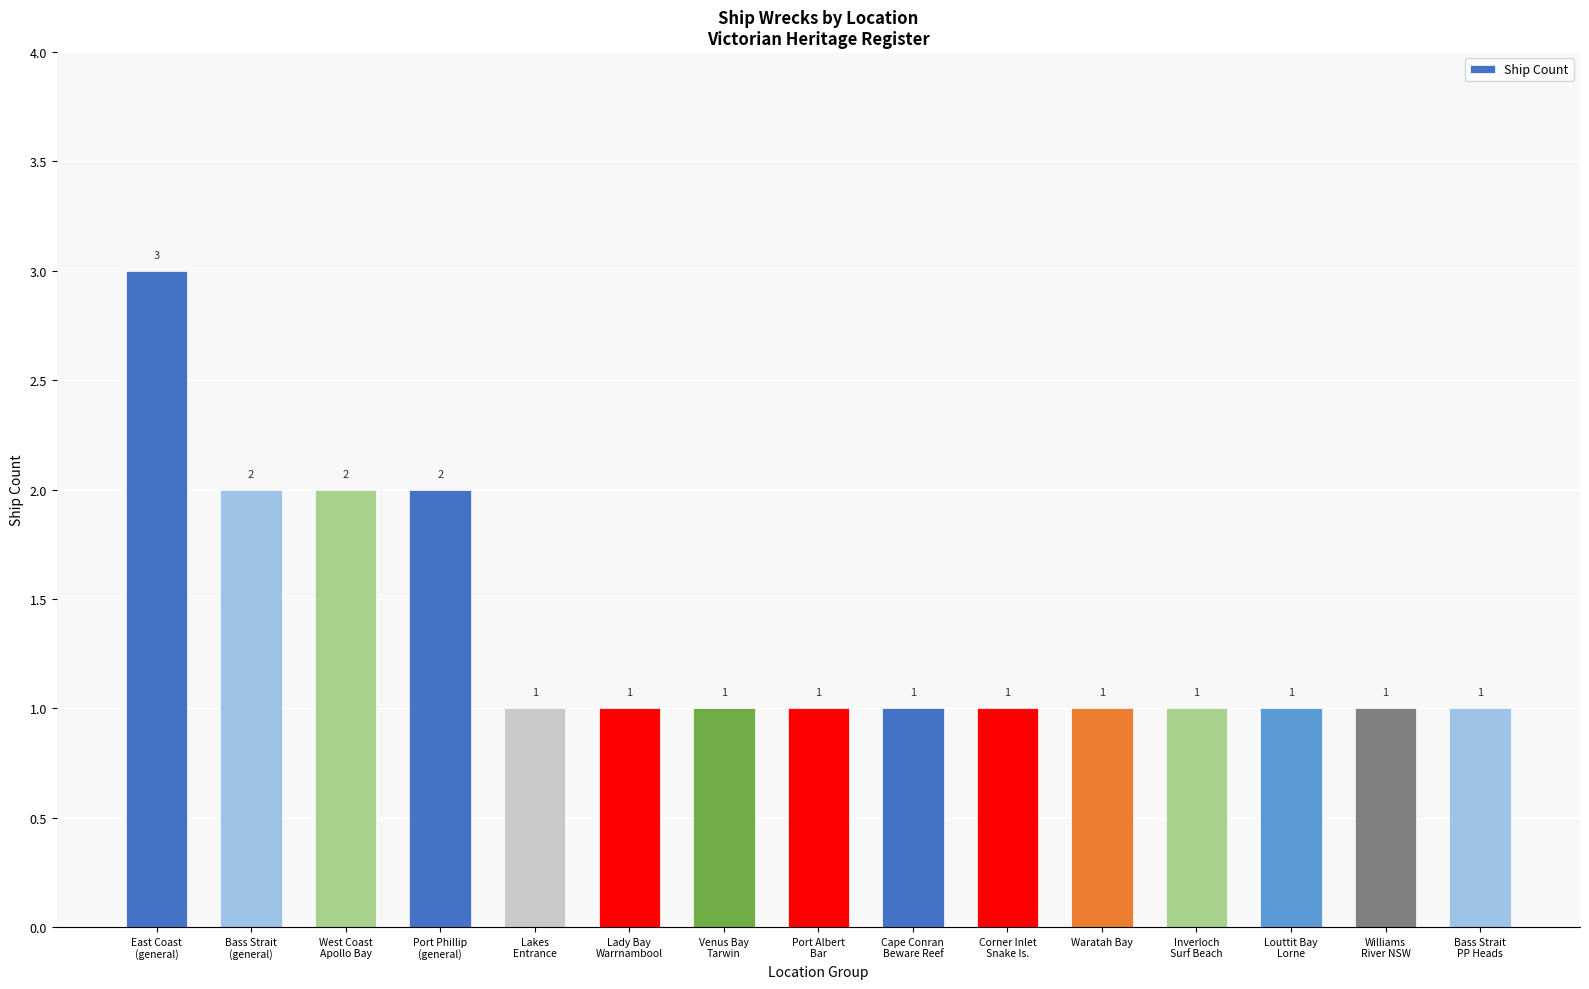

What is the sum of the values at Corner Inlet
Snake Is. and Bass Strait
(general)?

3